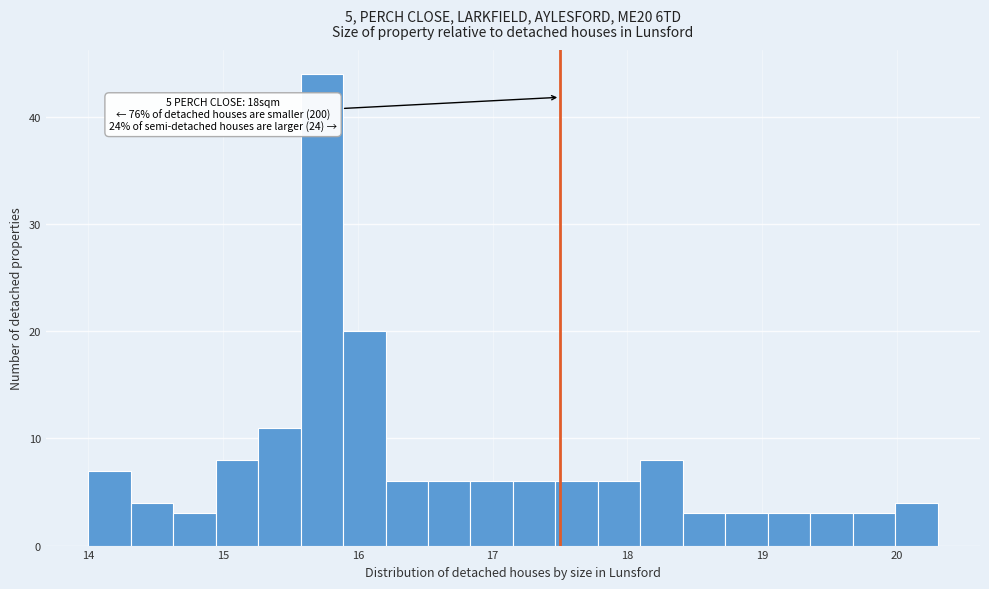

Read against the x-axis, roughly where is the centre of the tallest bar?

15.7